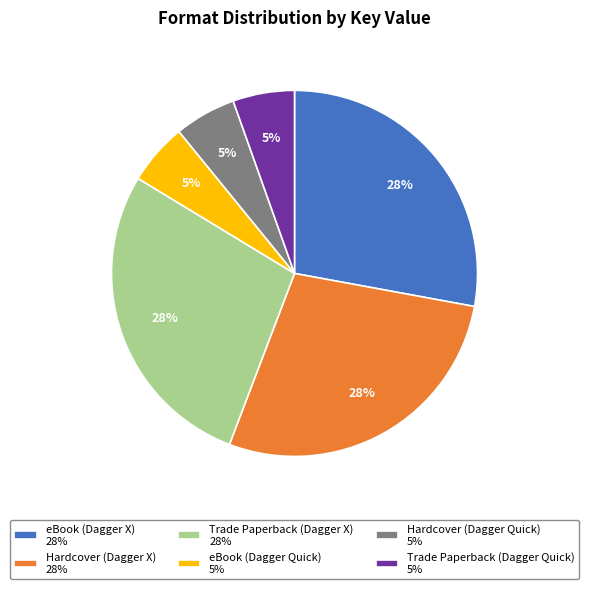

The eBook (Dagger X) slice represents 28% of the pie. True or false?

True